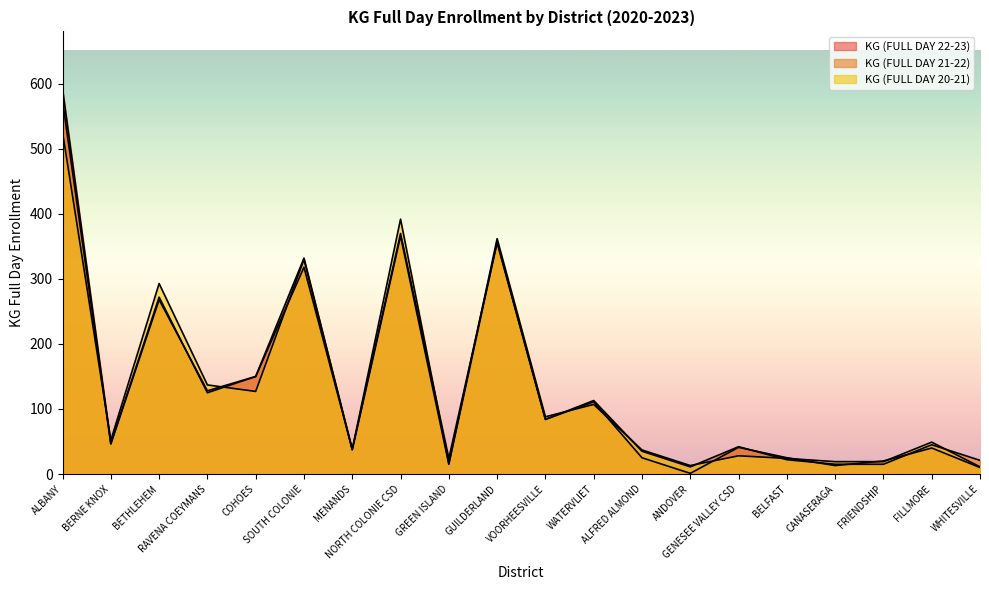

What position from the right is BETHLEHEM?

18